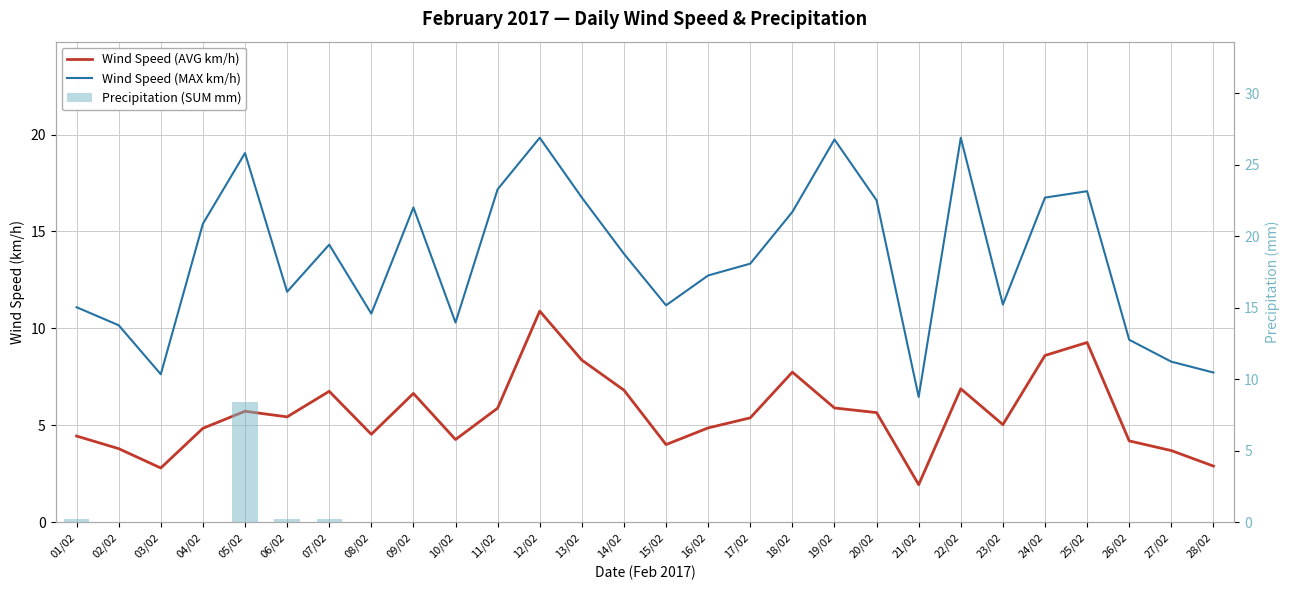

Does the chart contain any negative values?

No